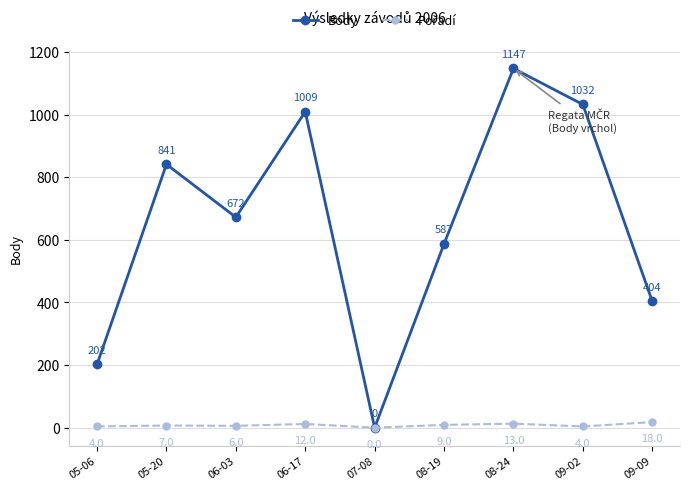

Which category has the lowest value in the Body series?

07-08